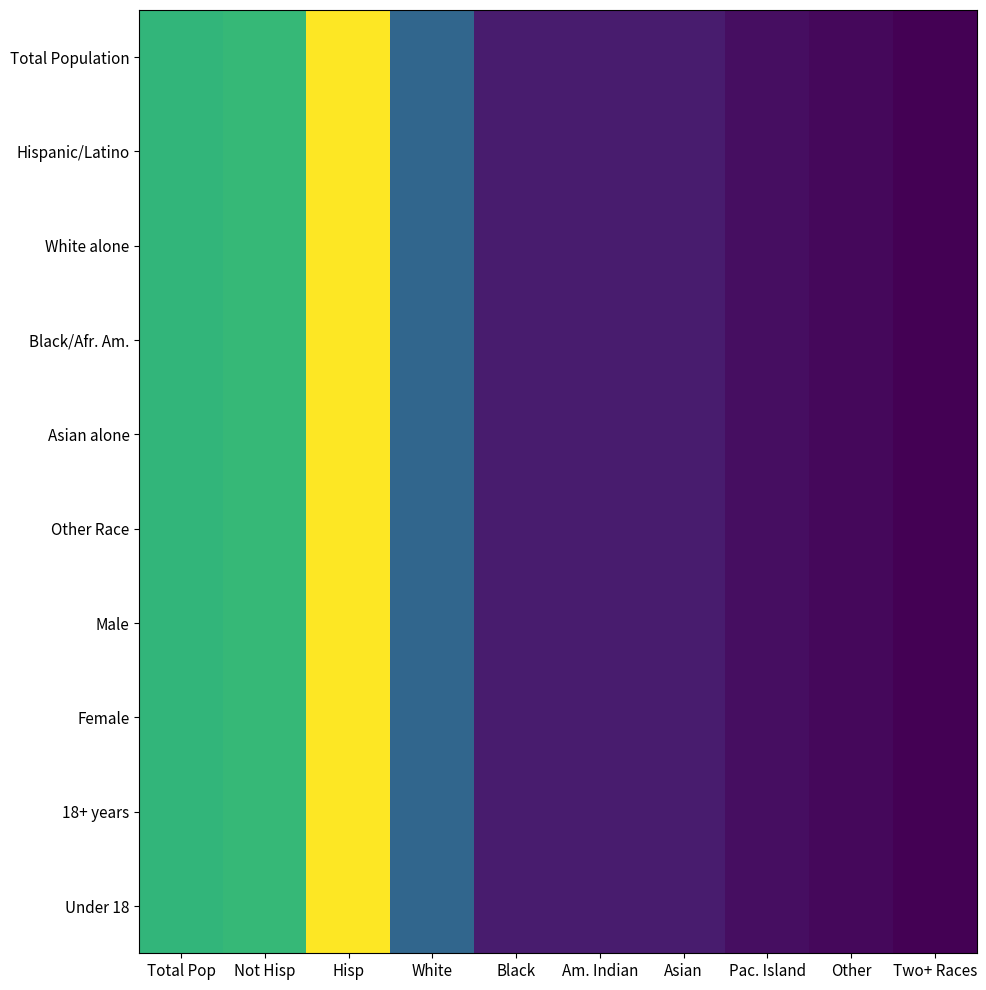

Reading left to right, what are all the values shown in this chart?

Total Population: Total Pop=0.7	Not Hisp=0.7	Hisp=1.0	White=0.3	Black=0.1	Am. Indian=0.1	Asian=0.1	Pac. Island=0.0	Other=0.0	Two+ Races=0.0
Hispanic/Latino: Total Pop=0.7	Not Hisp=0.7	Hisp=1.0	White=0.3	Black=0.1	Am. Indian=0.1	Asian=0.1	Pac. Island=0.0	Other=0.0	Two+ Races=0.0
White alone: Total Pop=0.7	Not Hisp=0.7	Hisp=1.0	White=0.3	Black=0.1	Am. Indian=0.1	Asian=0.1	Pac. Island=0.0	Other=0.0	Two+ Races=0.0
Black/Afr. Am.: Total Pop=0.7	Not Hisp=0.7	Hisp=1.0	White=0.3	Black=0.1	Am. Indian=0.1	Asian=0.1	Pac. Island=0.0	Other=0.0	Two+ Races=0.0
Asian alone: Total Pop=0.7	Not Hisp=0.7	Hisp=1.0	White=0.3	Black=0.1	Am. Indian=0.1	Asian=0.1	Pac. Island=0.0	Other=0.0	Two+ Races=0.0
Other Race: Total Pop=0.7	Not Hisp=0.7	Hisp=1.0	White=0.3	Black=0.1	Am. Indian=0.1	Asian=0.1	Pac. Island=0.0	Other=0.0	Two+ Races=0.0
Male: Total Pop=0.7	Not Hisp=0.7	Hisp=1.0	White=0.3	Black=0.1	Am. Indian=0.1	Asian=0.1	Pac. Island=0.0	Other=0.0	Two+ Races=0.0
Female: Total Pop=0.7	Not Hisp=0.7	Hisp=1.0	White=0.3	Black=0.1	Am. Indian=0.1	Asian=0.1	Pac. Island=0.0	Other=0.0	Two+ Races=0.0
18+ years: Total Pop=0.7	Not Hisp=0.7	Hisp=1.0	White=0.3	Black=0.1	Am. Indian=0.1	Asian=0.1	Pac. Island=0.0	Other=0.0	Two+ Races=0.0
Under 18: Total Pop=0.7	Not Hisp=0.7	Hisp=1.0	White=0.3	Black=0.1	Am. Indian=0.1	Asian=0.1	Pac. Island=0.0	Other=0.0	Two+ Races=0.0